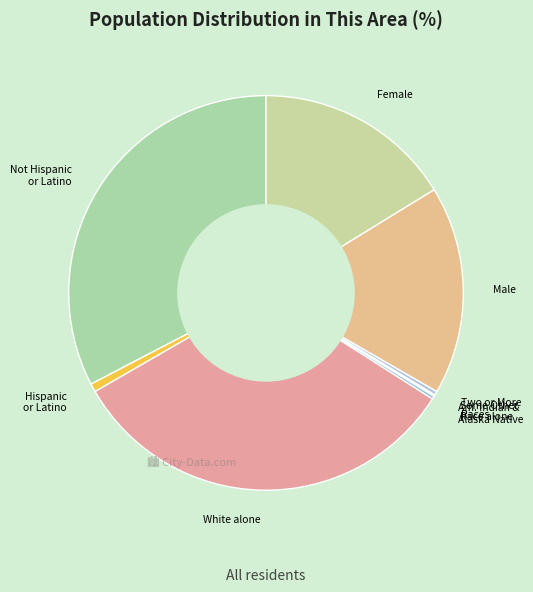

Combined, do Male and Female account for over 50%?

No